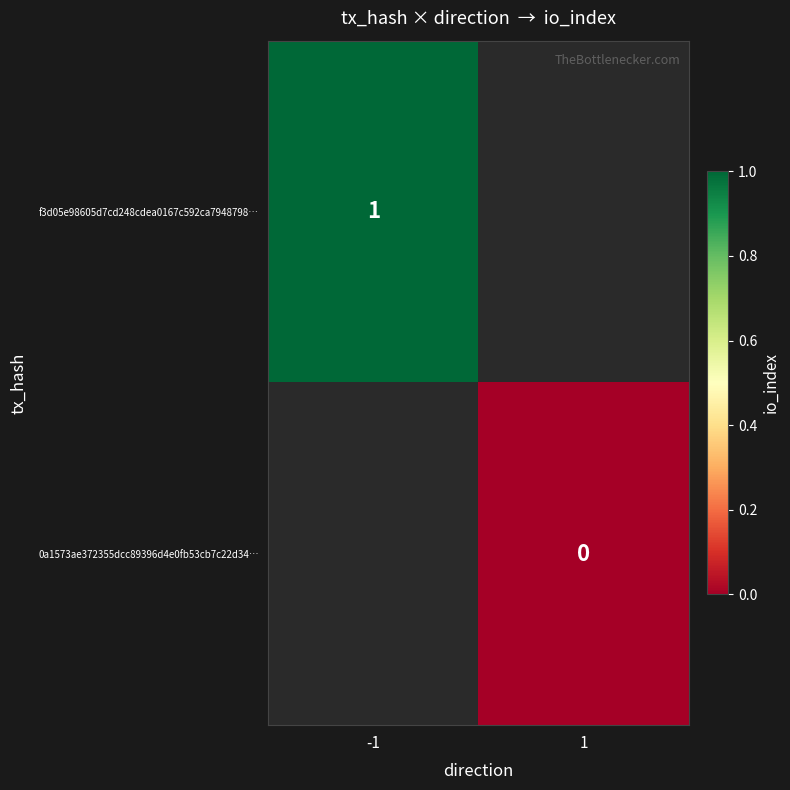

At how many categories does at least one series exceed 0?

1